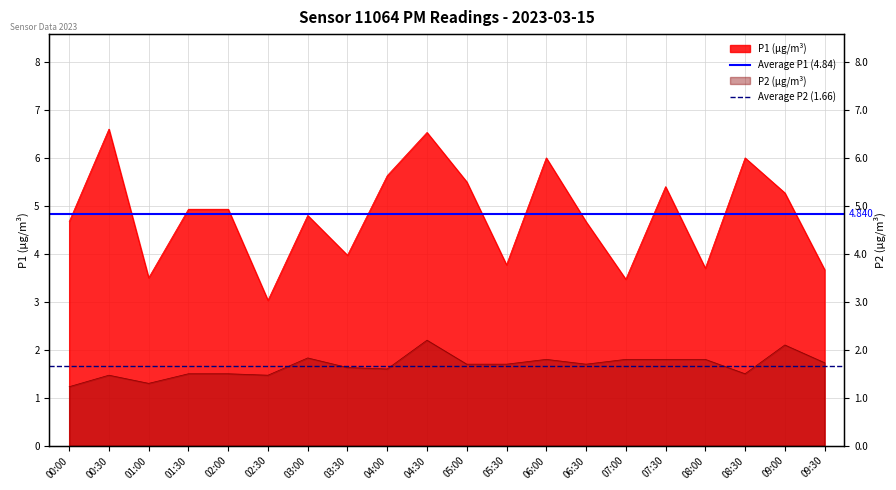

What is the value of the Average P1 (4.84) point at the 1st from the left?

4.8